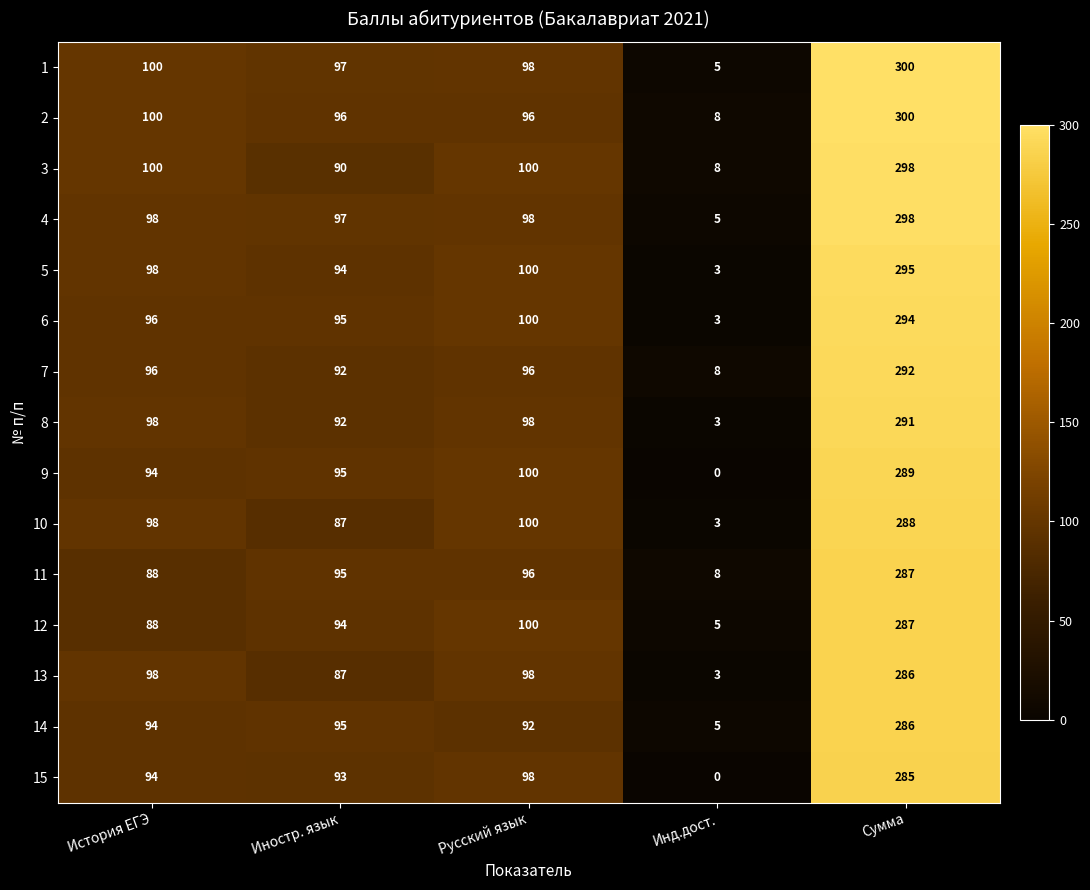

What is the spread (max minus min) of values at Иностр. язык?

10